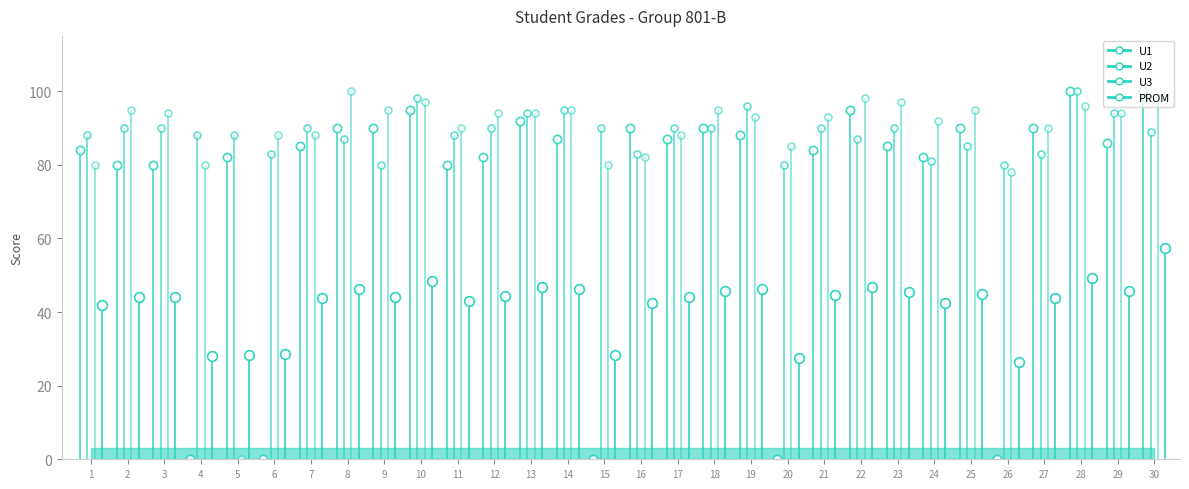

What is the greatest value displayed?

100.0